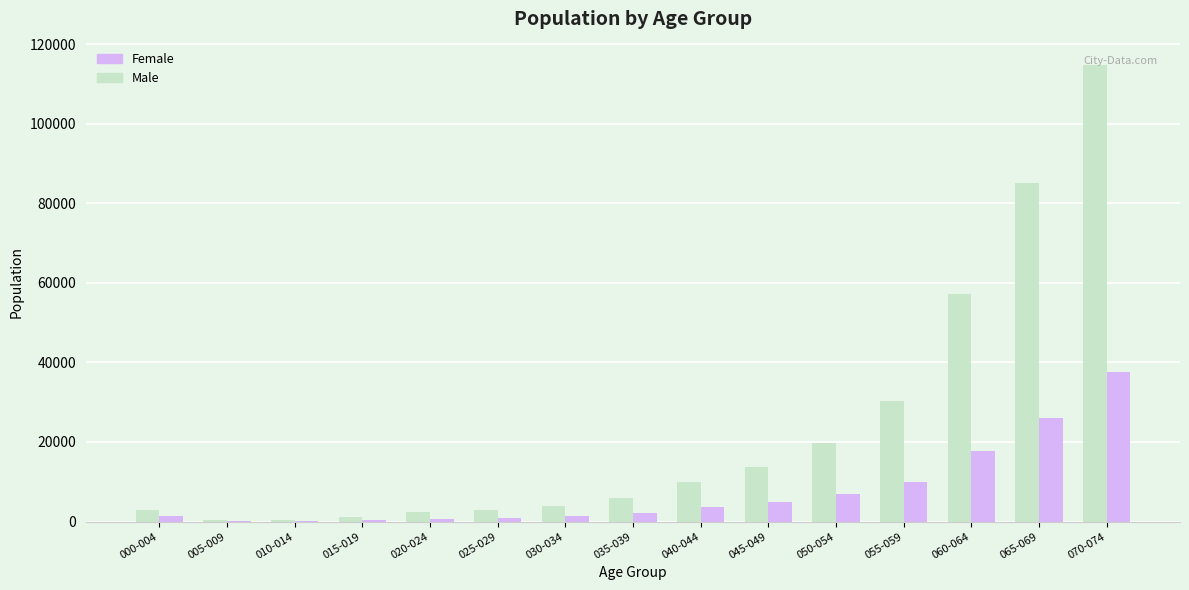

What is the sum of all Female values?

114077